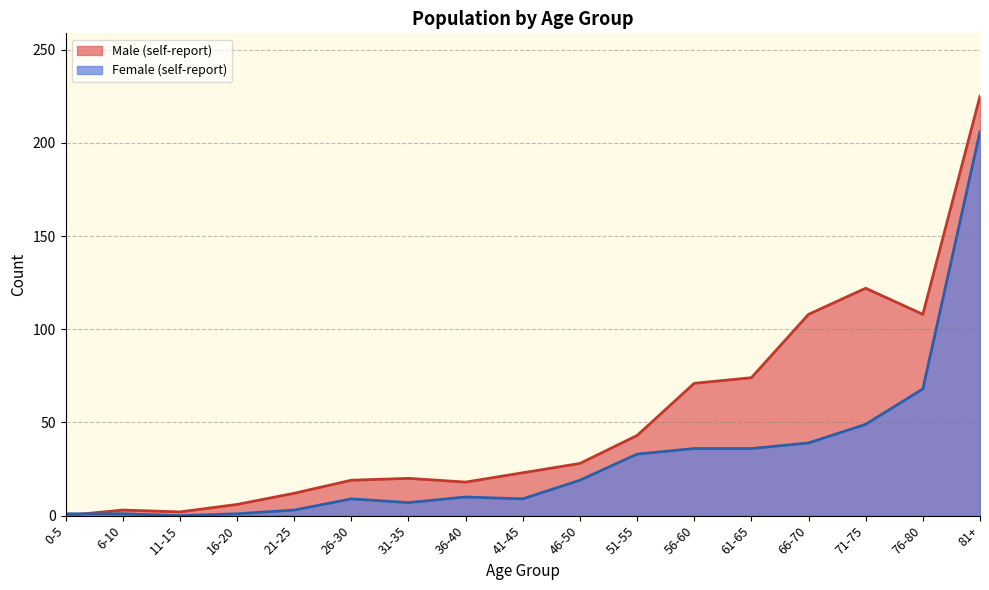

Reading left to right, list all the values displayed in this chart.

Male (self-report): 0	3	2	6	12	19	20	18	23	28	43	71	74	108	122	108	225
Female (self-report): 1	1	0	1	3	9	7	10	9	19	33	36	36	39	49	68	206